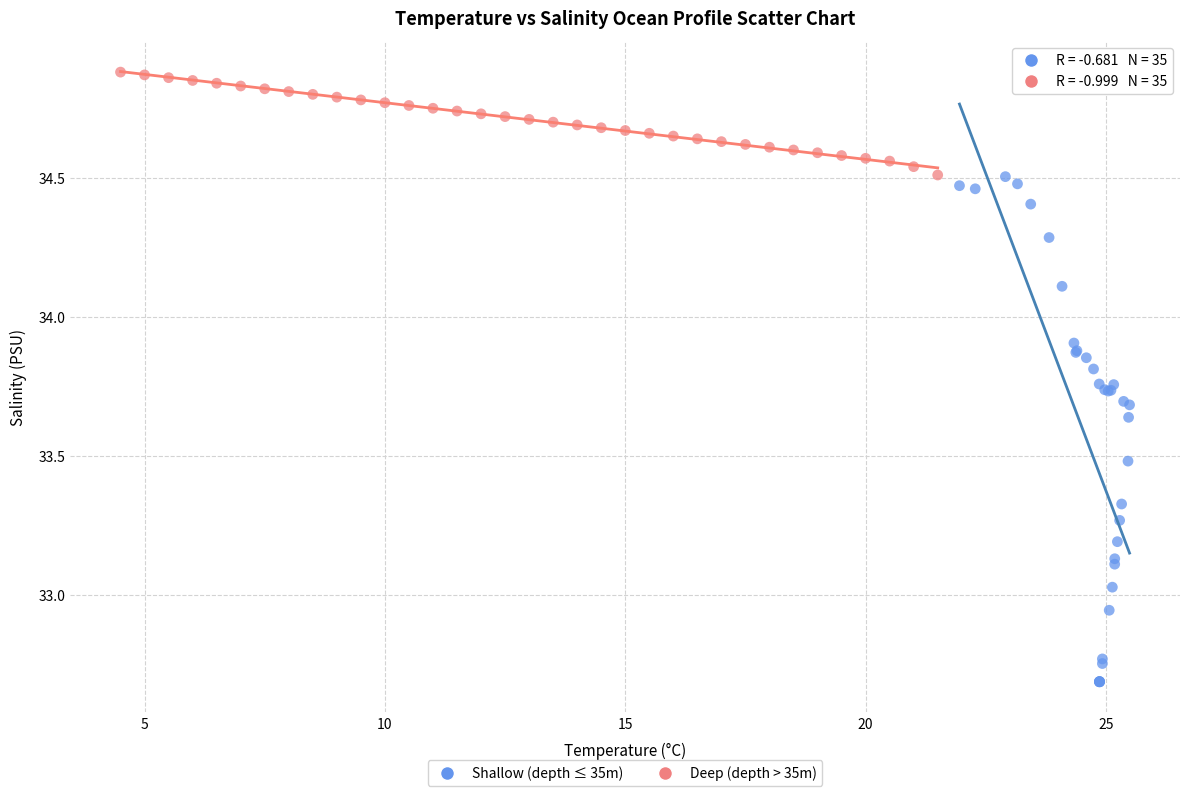

Which series has the largest Y range (max minus min)?

Shallow (depth ≤ 35m)